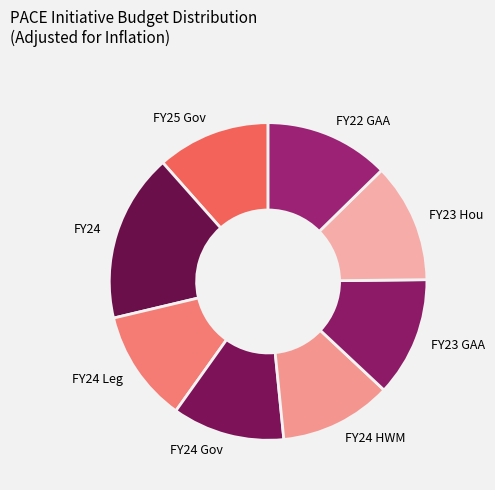

Approximately how many times larger is the value at FY24 compared to FY22 GAA?

1.4